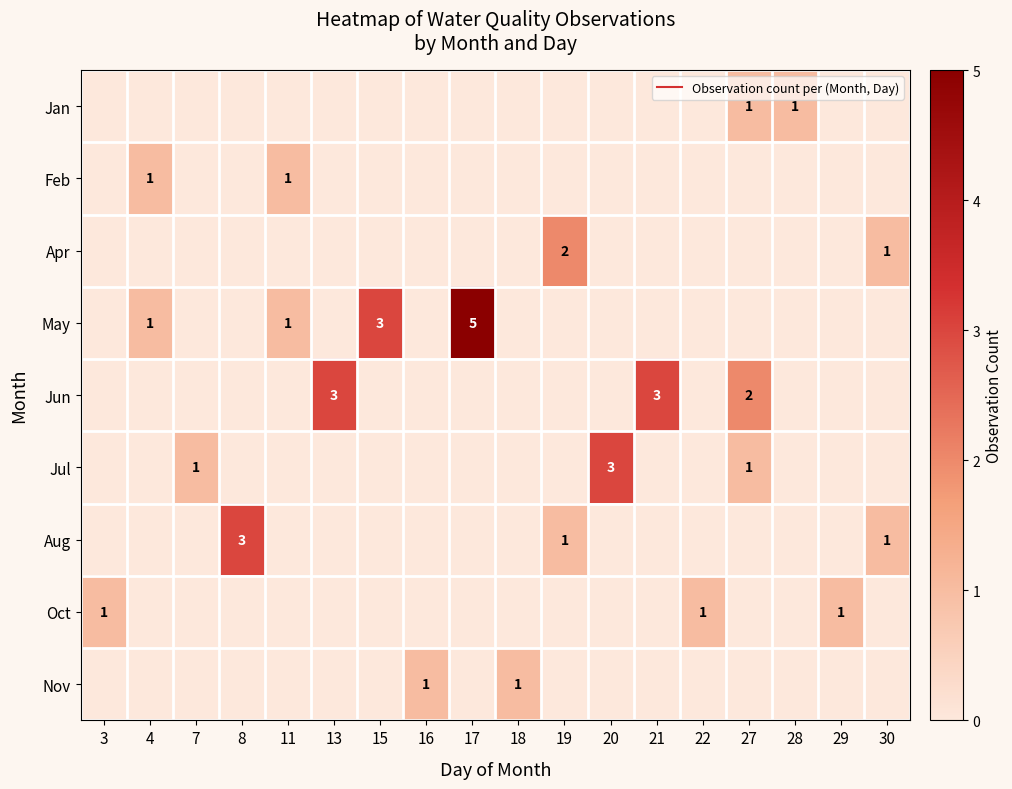

How many series are shown in this chart?

9